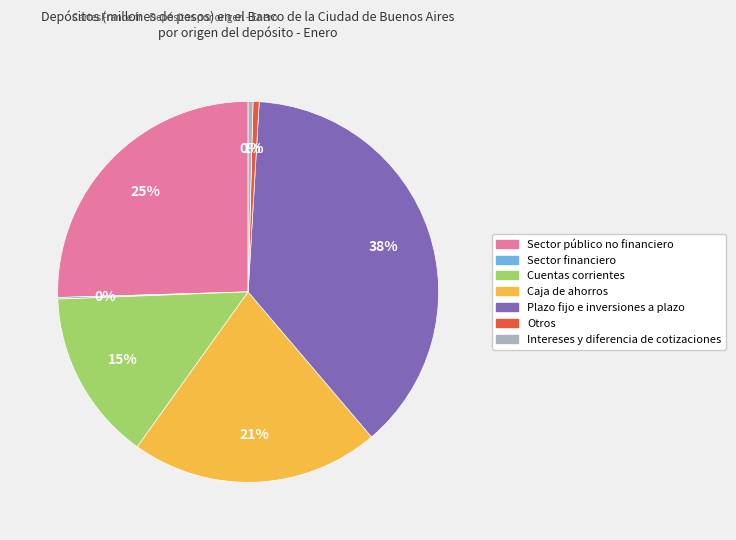

What is the largest slice in the pie chart?

Plazo fijo e inversiones a plazo